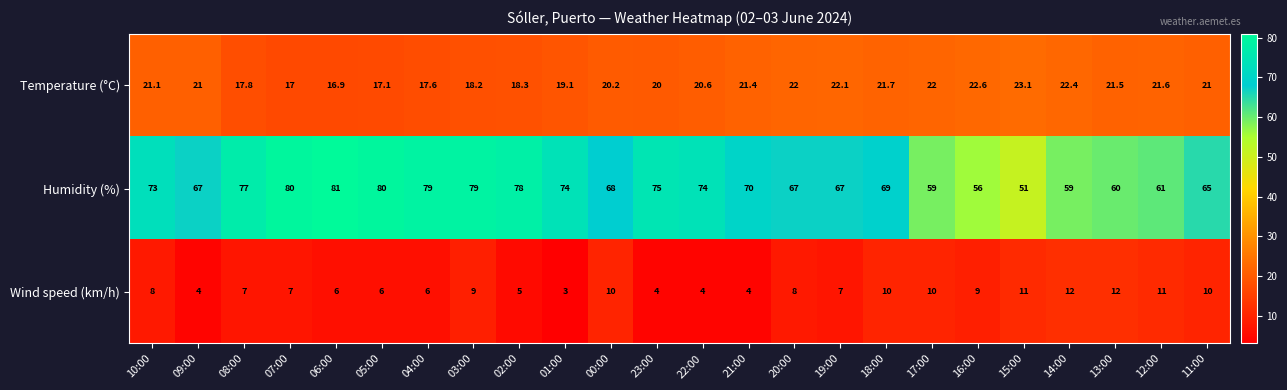

Between 17:00 and 11:00, which series saw the biggest shift?

Humidity (%)